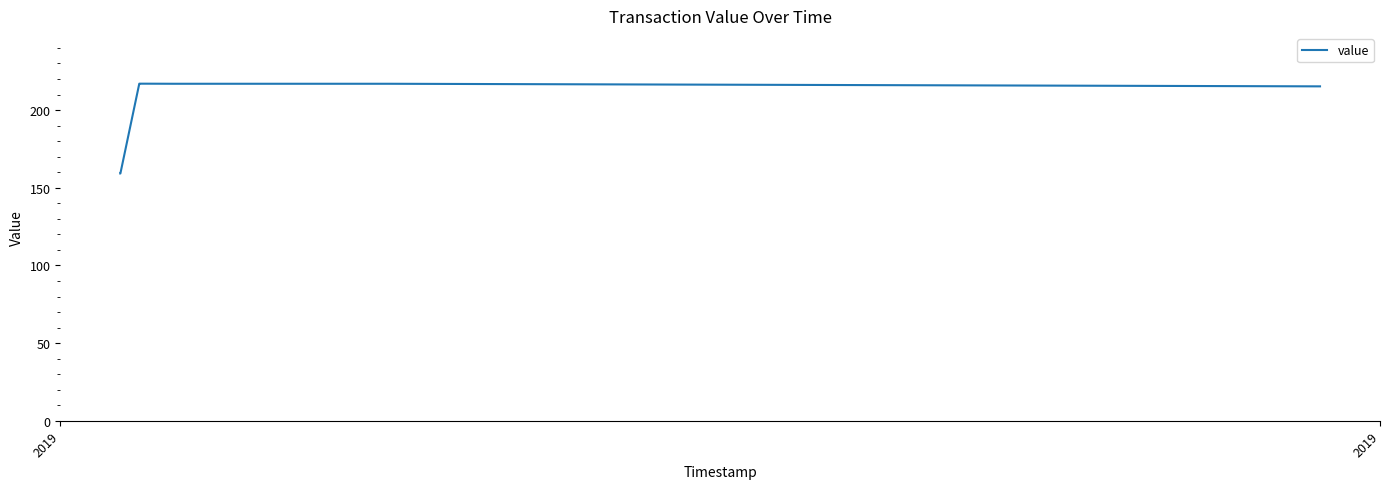

What is the value of the 16th point from the left?

217.0